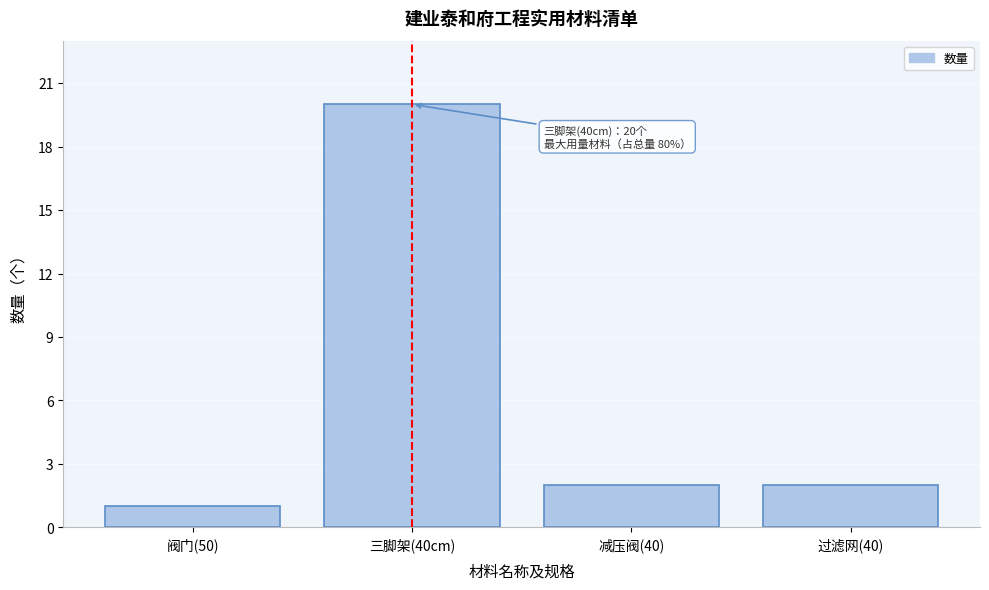

Reading right to left, transcribe all the data shown in this chart.

过滤网(40)=2	减压阀(40)=2	三脚架(40cm)=20	阀门(50)=1